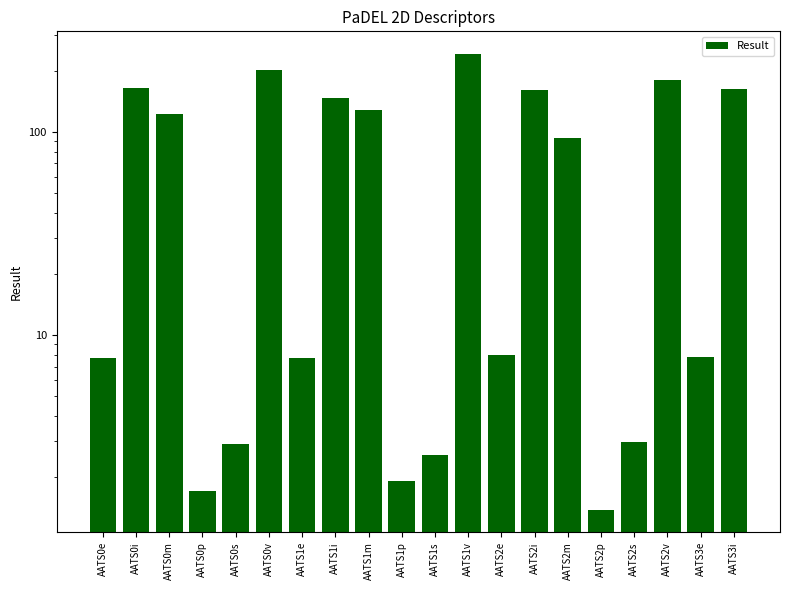

How many data points are less than 93?

10